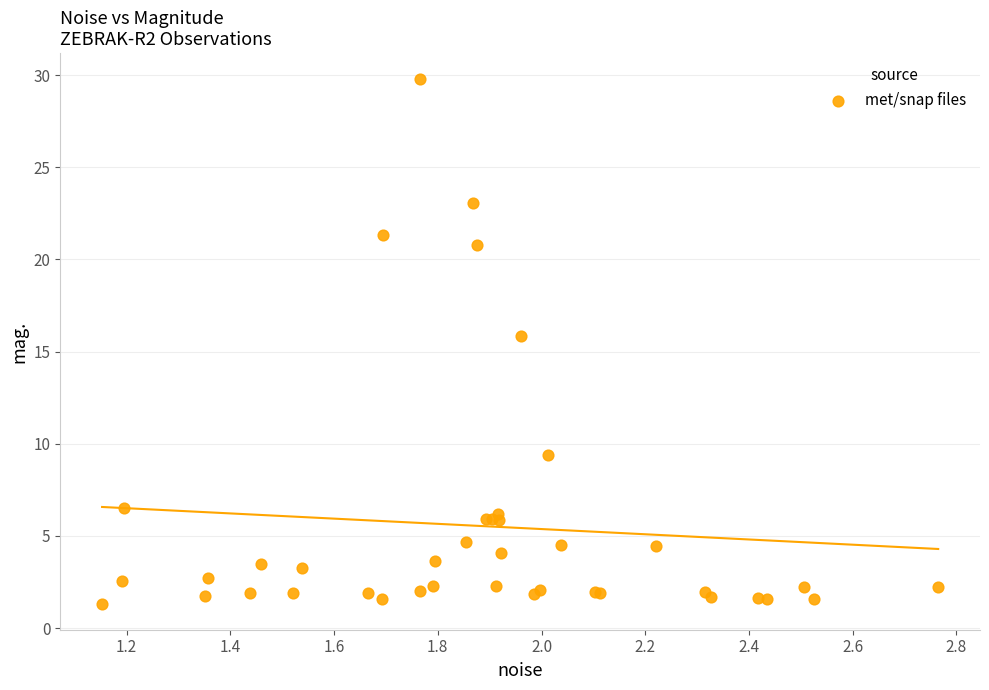

What Y value in the scatter plot is closest to 15?

15.8